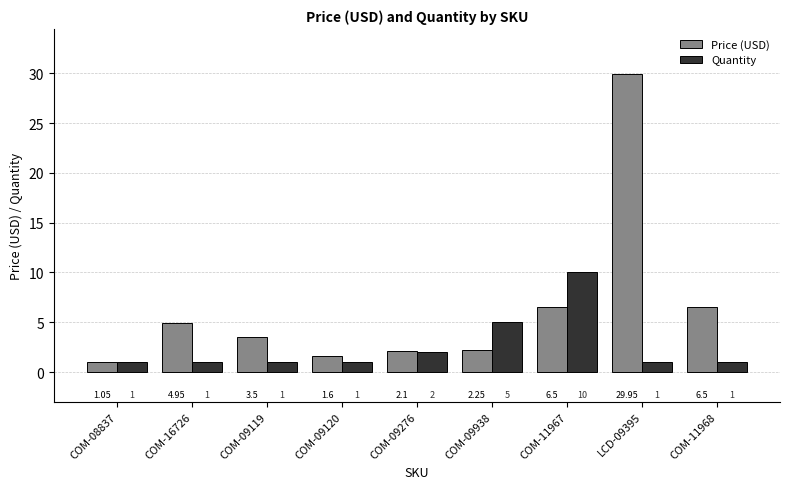

At COM-09938, list the series in order from smallest to largest.

Price (USD), Quantity